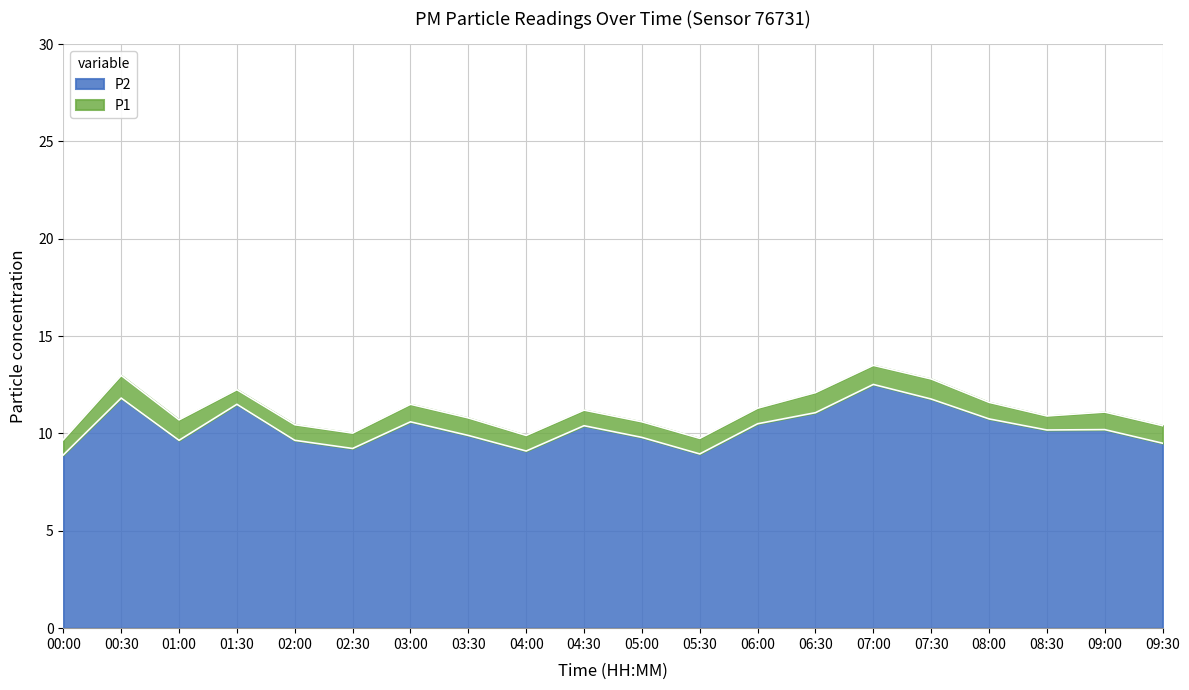

The value of P2 at 00:30 is 20.7. True or false?

False